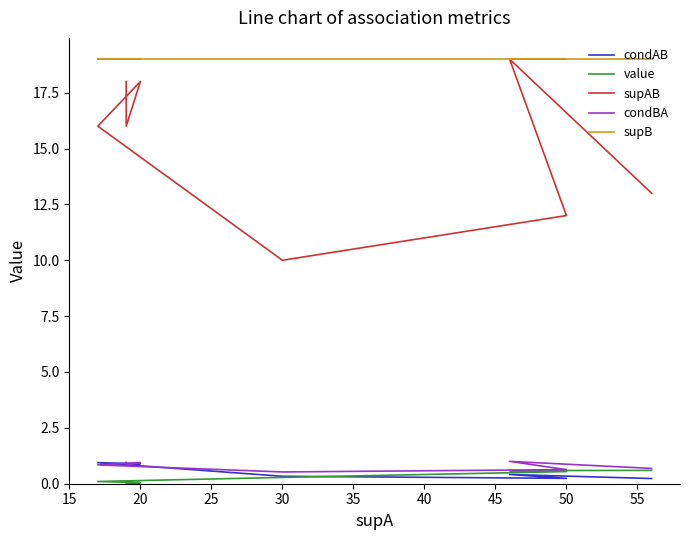

What is the highest value of the supAB series?

19.0